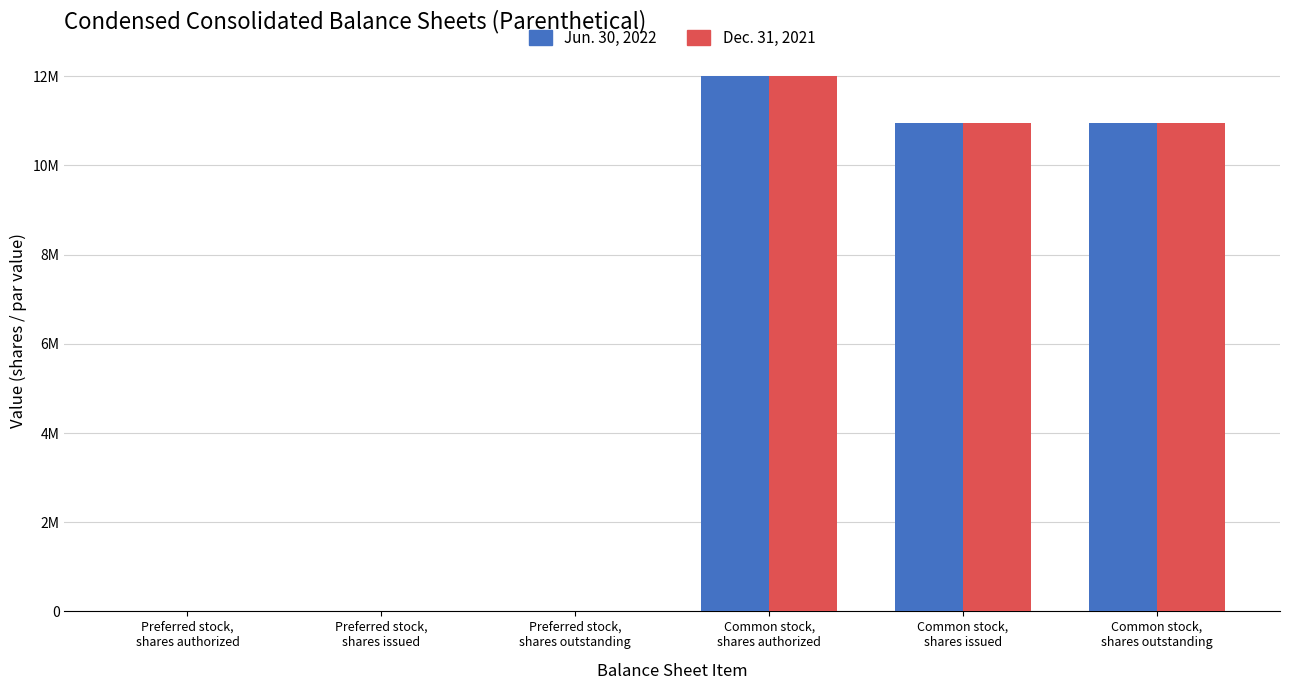

Which category has the highest value across all series?

Common stock,
shares authorized